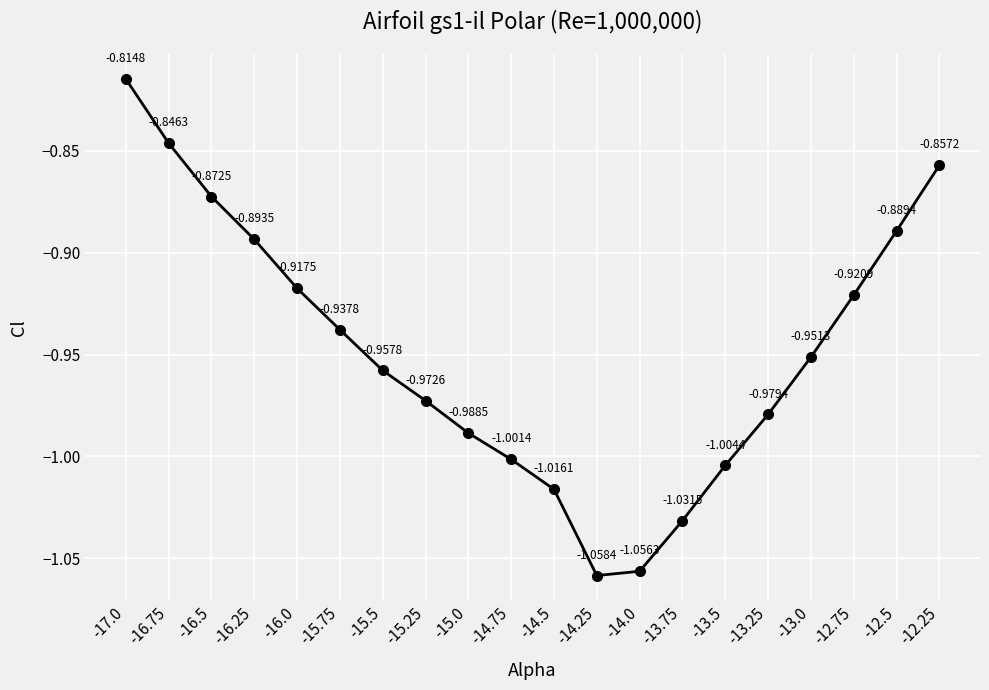

List the labels in order of value, smallest first.

-14.25, -14.0, -13.75, -14.5, -13.5, -14.75, -15.0, -13.25, -15.25, -15.5, -13.0, -15.75, -12.75, -16.0, -16.25, -12.5, -16.5, -12.25, -16.75, -17.0